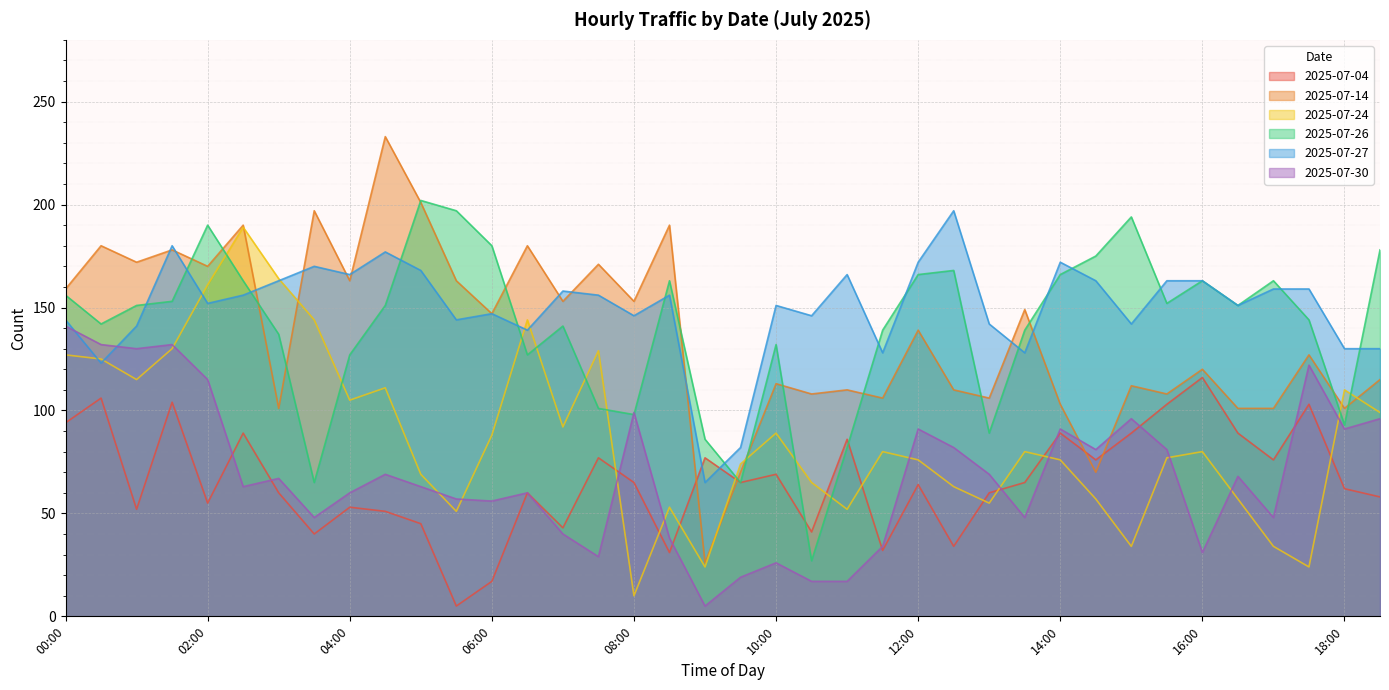

The value of 2025-07-24 at 01:00 is 115. True or false?

True